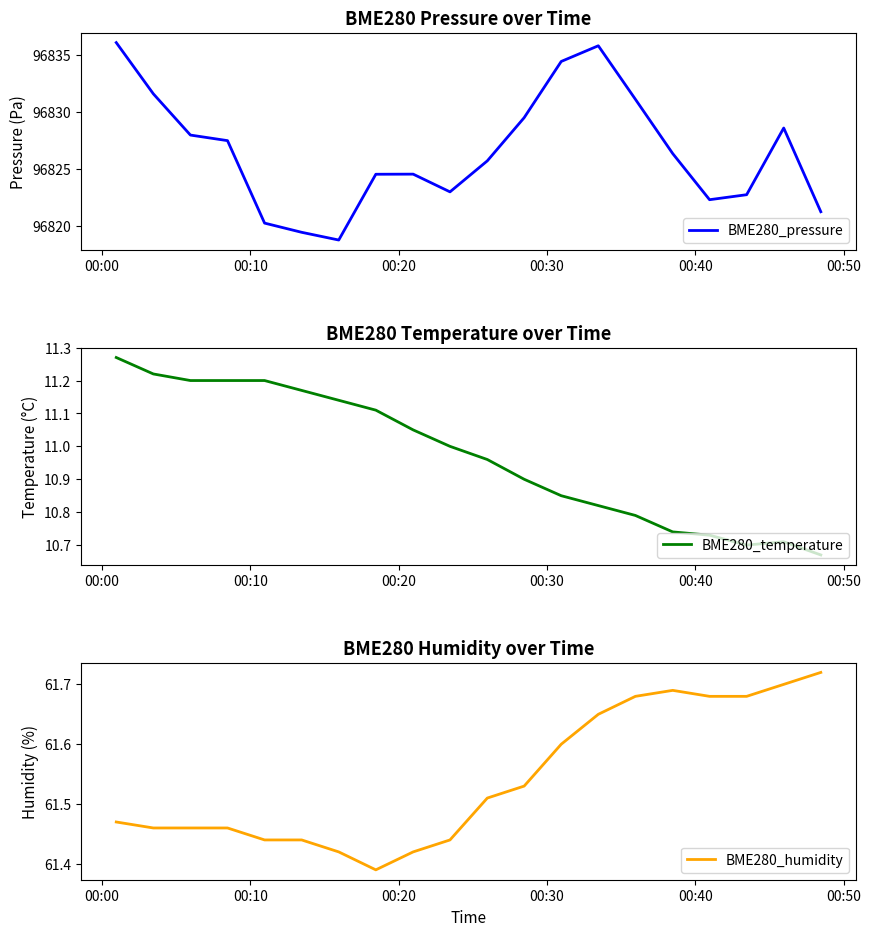

What is the value of the BME280_humidity point at the 19th from the left?

61.7